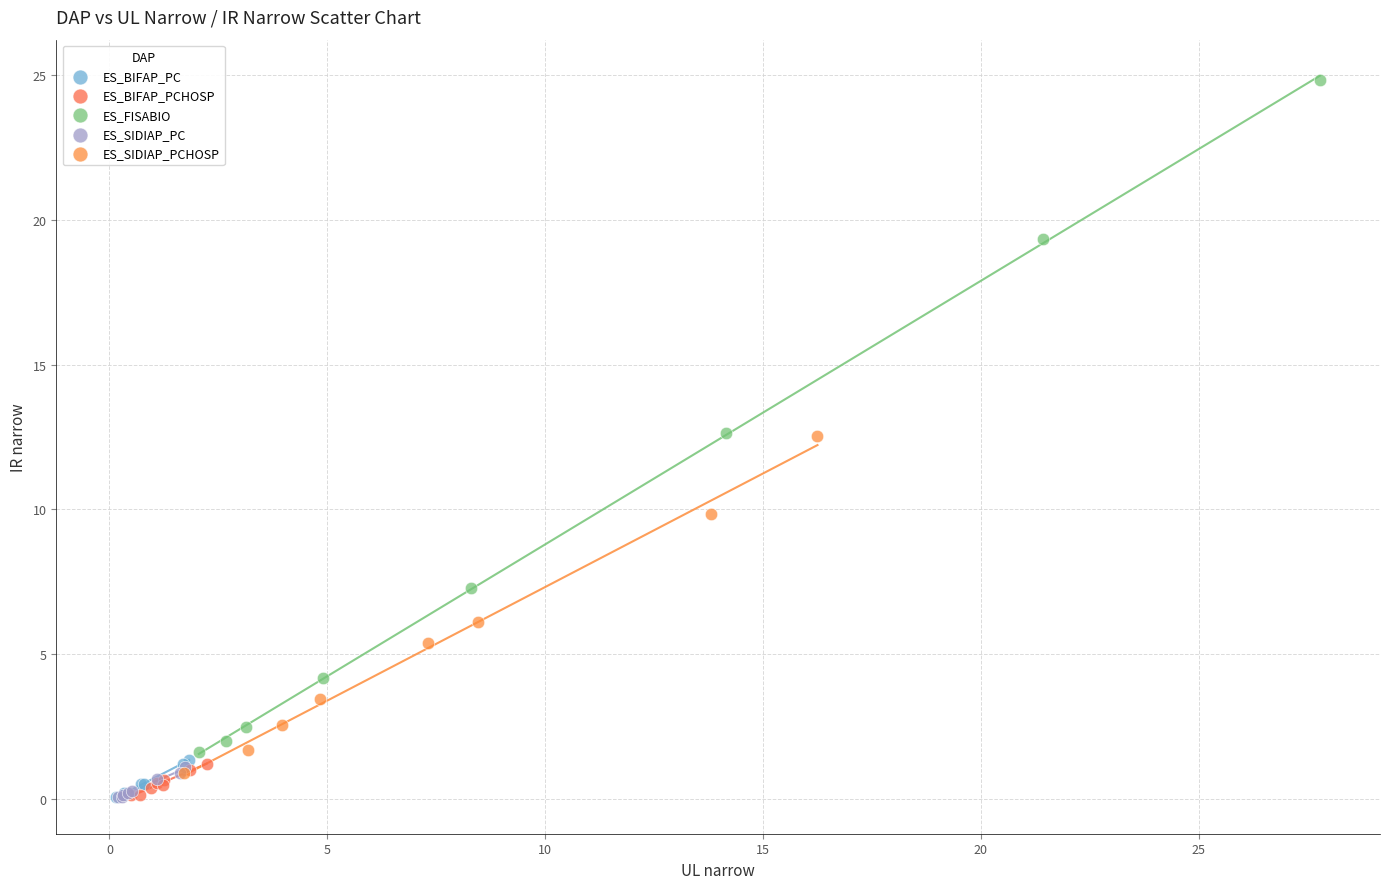

Which series contains the highest Y value?

ES_FISABIO